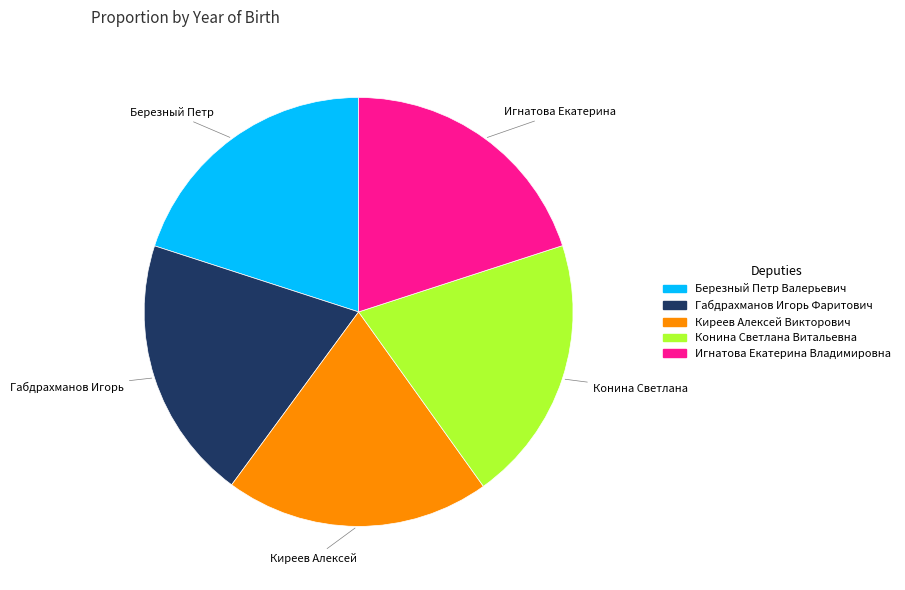

Do Киреев Алексей Викторович and Габдрахманов Игорь Фаритович together represent more than half of the pie?

No